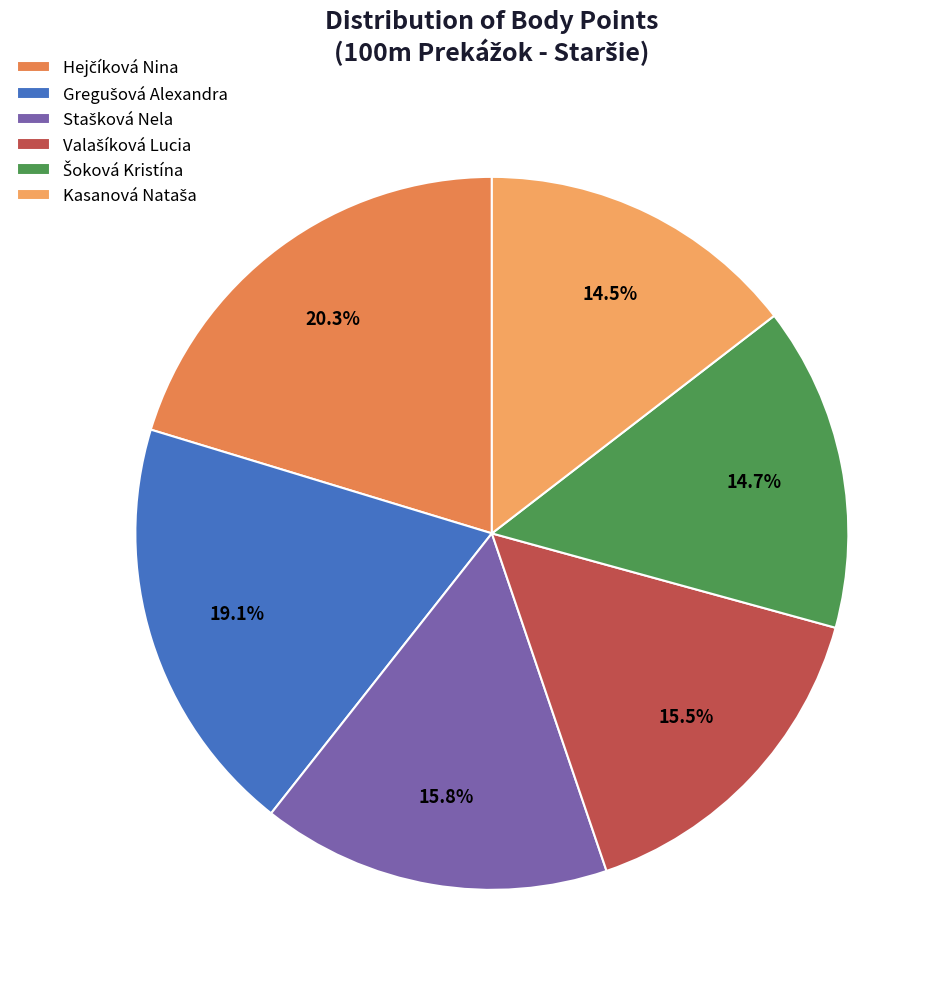

Does Kasanová Nataša account for over 50% of the chart?

No